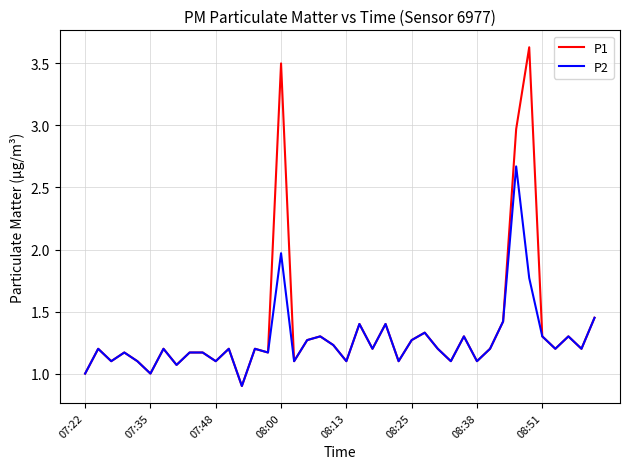

List the series in order of their peak value, highest first.

P1, P2